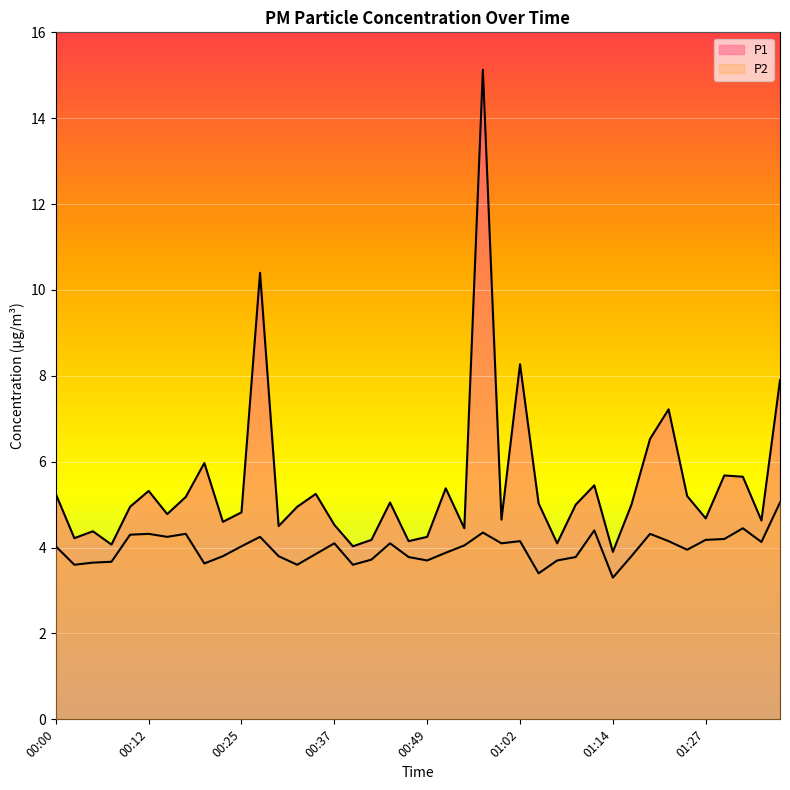

How many interior local valleys does the P2 series have?

11